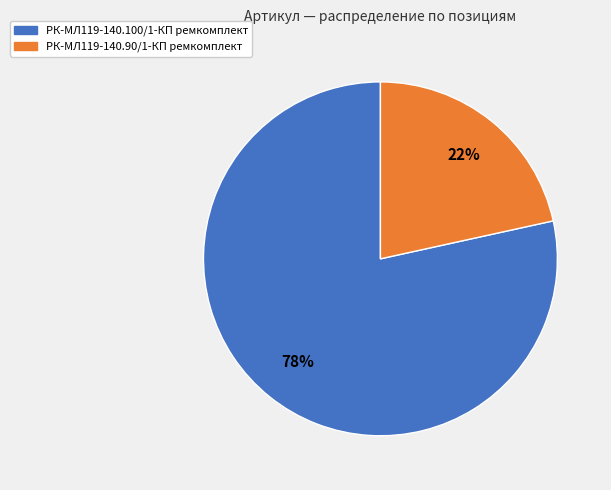

The РК-МЛ119-140.100/1-КП ремкомплект slice represents 78% of the pie. True or false?

True